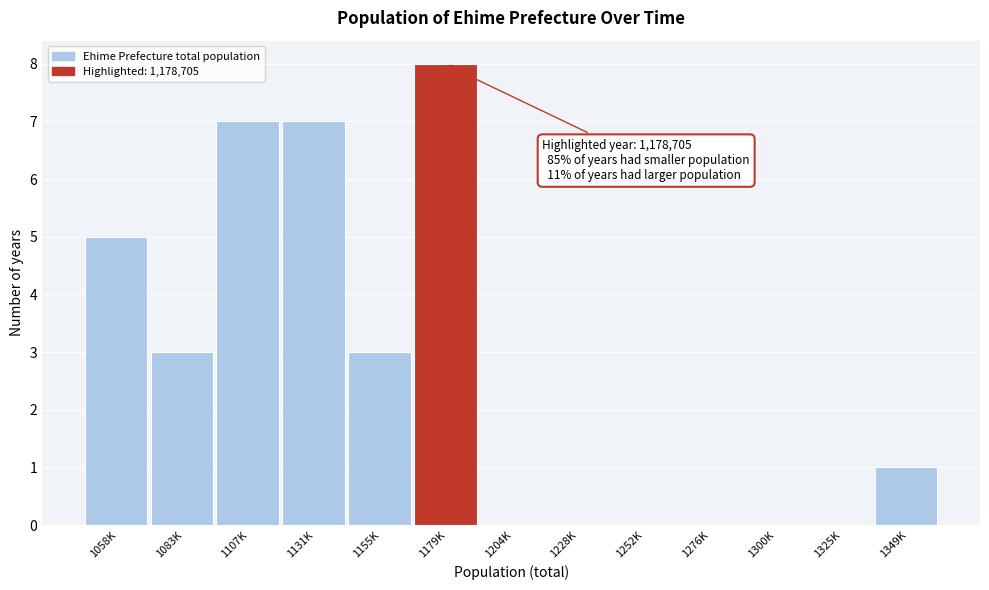

Reading left to right, what are all the values shown in this chart?

1058K=5	1083K=3	1107K=7	1131K=7	1155K=3	1179K=8	1204K=0	1228K=0	1252K=0	1276K=0	1300K=0	1325K=0	1349K=1